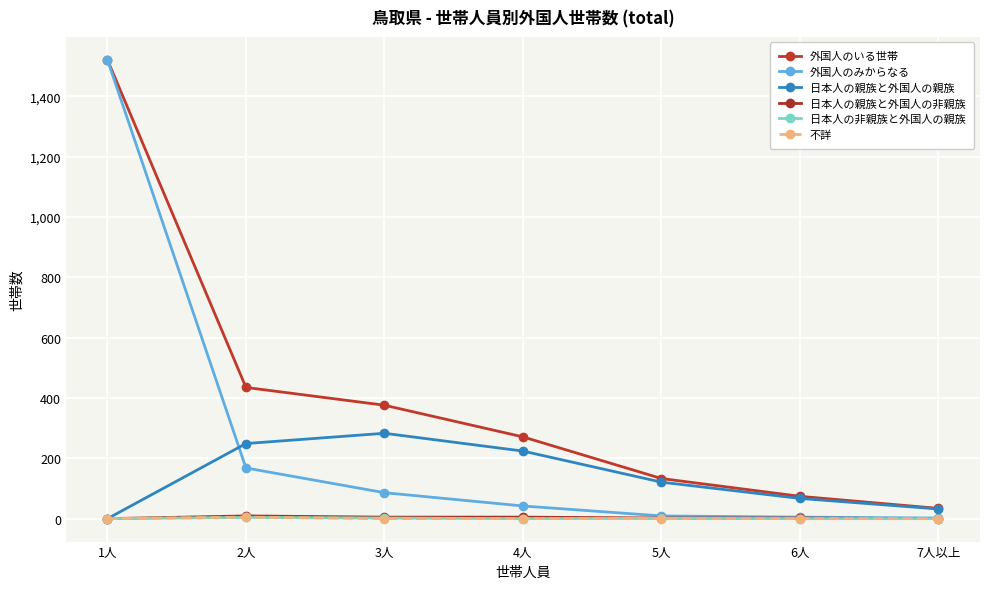

Count the number of categories in the chart.

7